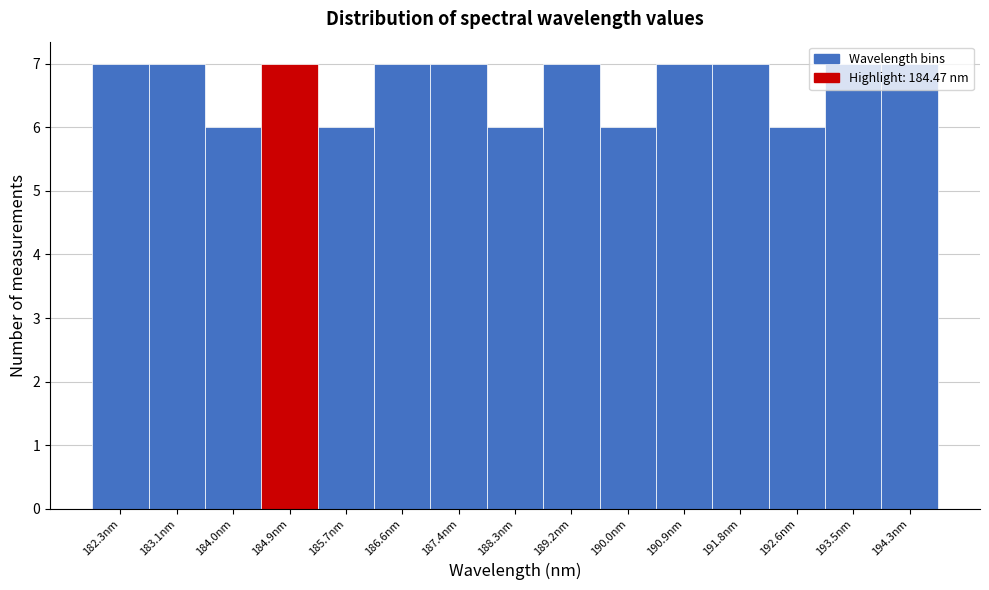

Reading left to right, list every bar in this chart as the range it spans on the x-axis followed by its height. Neither the bar edges nor the heights are printed on the chart, so give them approximately, as read against the axes.

181.8 to 182.7: 7
182.7 to 183.6: 7
183.6 to 184.4: 6
184.4 to 185.3: 7
185.3 to 186.2: 6
186.2 to 187.0: 7
187.0 to 187.9: 7
187.9 to 188.7: 6
188.7 to 189.6: 7
189.6 to 190.5: 6
190.5 to 191.3: 7
191.3 to 192.2: 7
192.2 to 193.0: 6
193.0 to 193.9: 7
193.9 to 194.8: 7